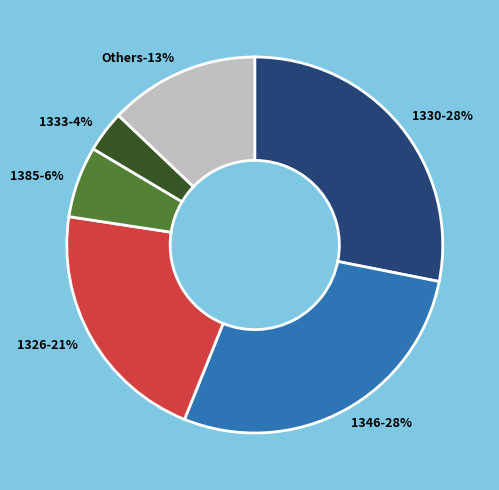

Does 1343 account for over 50% of the chart?

No